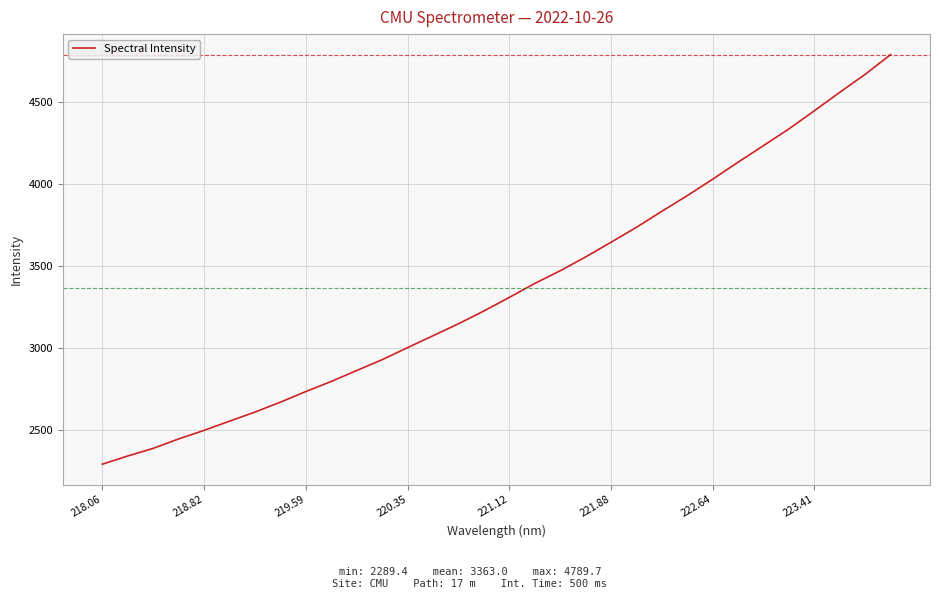

What is the greatest value displayed?

4789.7